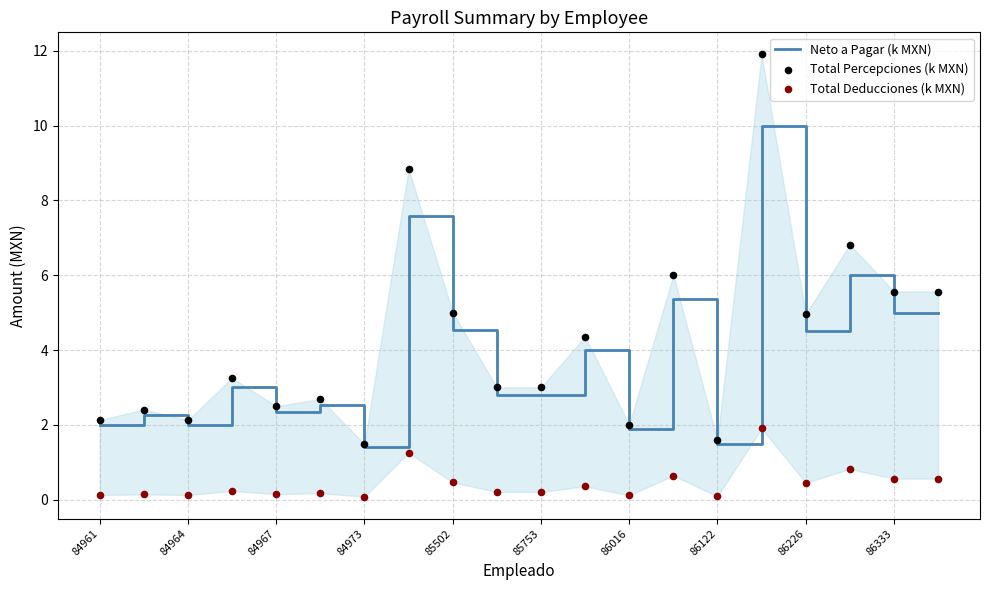

Which series reaches the maximum Y coordinate?

Total Percepciones (k MXN)